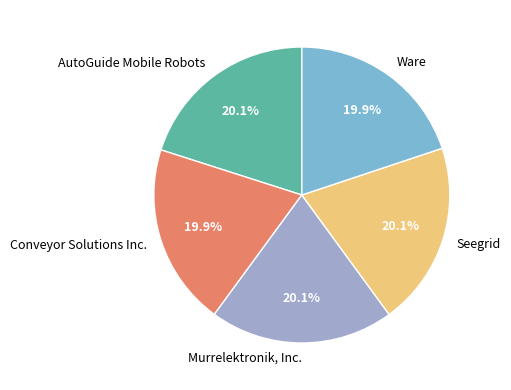

Count the number of slices in the pie.

5